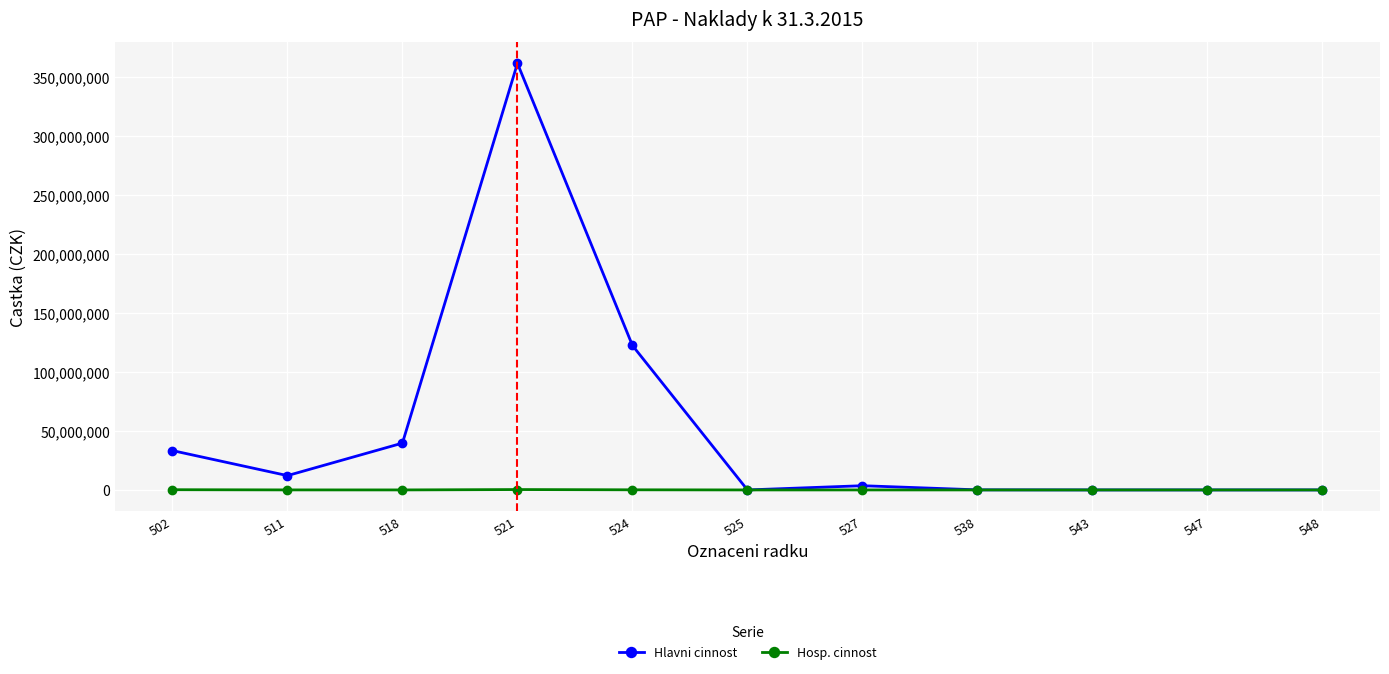

List the series in order of their overall mean, lowest first.

Hosp. cinnost, Hlavni cinnost